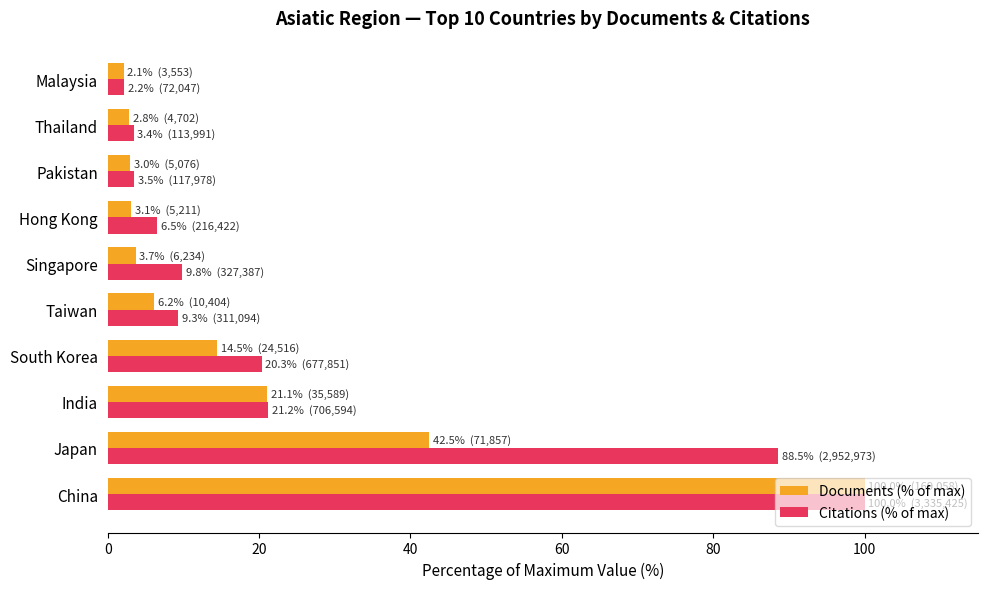

At which label is Documents (% of max) closest to 51?

Japan